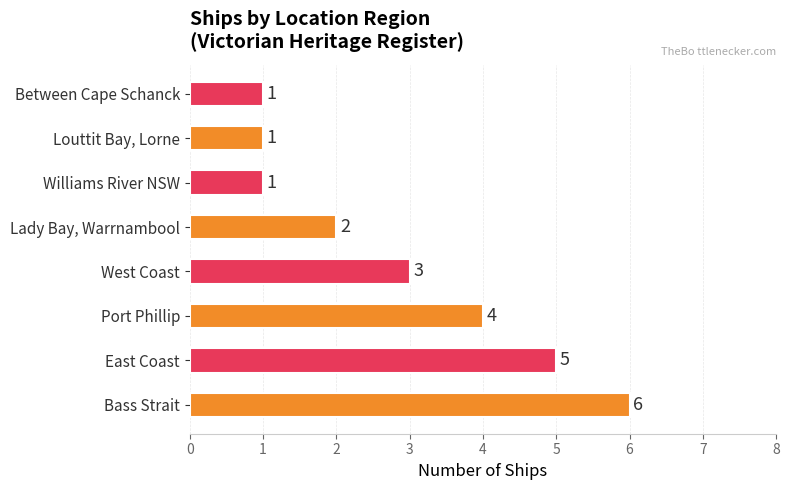

What is the maximum value shown in the chart?

6